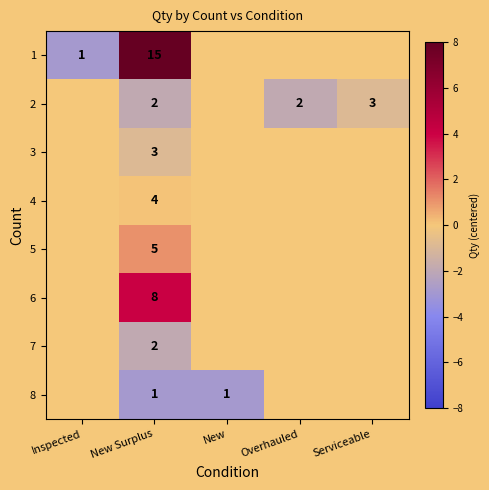

What is the difference between the maximum and minimum values in the 1 series?

14.0